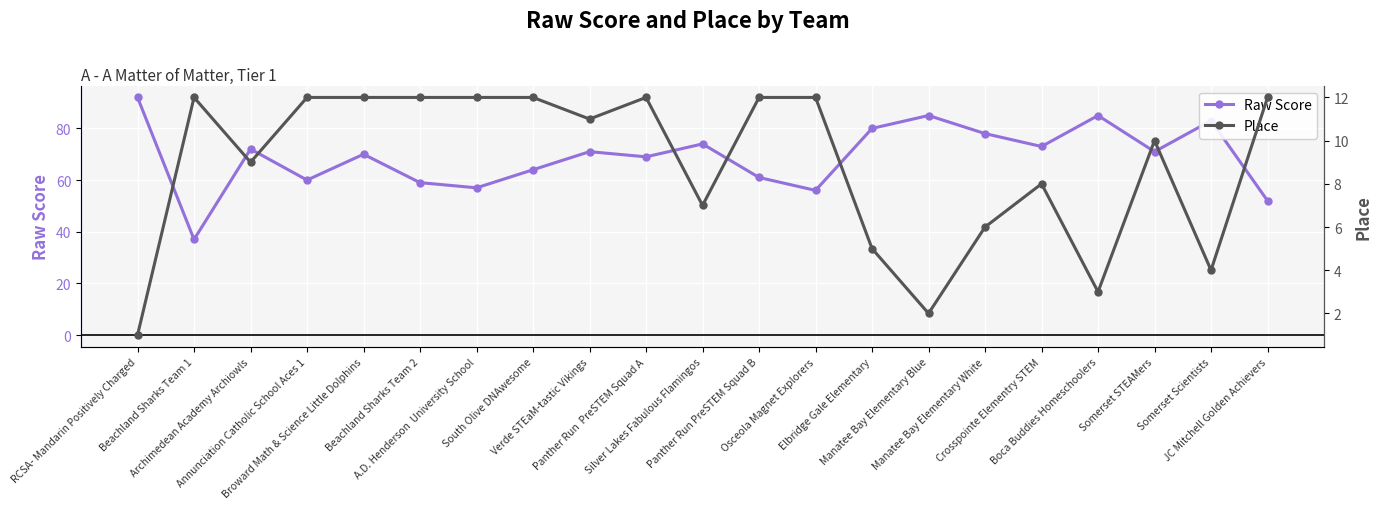

Reading left to right, extract all data points from this chart.

Raw Score: RCSA- Mandarin Positively Charged=92	Beachland Sharks Team 1=37	Archimedean Academy Archiowls=72	Annunciation Catholic School Aces 1=60	Broward Math & Science Little Dolphins=70	Beachland Sharks Team 2=59	A.D. Henderson  University School=57	South Olive DNAwesome=64	Verde STEaM-tastic Vikings=71	Panther Run  PreSTEM Squad A=69	Silver Lakes Fabulous Flamingos=74	Panther Run PreSTEM Squad B=61	Osceola Magnet Explorers=56	Elbridge Gale Elementary=80	Manatee Bay Elementary Blue=85	Manatee Bay Elementary White=78	Crosspointe Elementry STEM=73	Boca Buddies Homeschoolers=85	Somerset STEAMers=71	Somerset Scientists=83	JC Mitchell Golden Achievers=52
Place: RCSA- Mandarin Positively Charged=1	Beachland Sharks Team 1=12	Archimedean Academy Archiowls=9	Annunciation Catholic School Aces 1=12	Broward Math & Science Little Dolphins=12	Beachland Sharks Team 2=12	A.D. Henderson  University School=12	South Olive DNAwesome=12	Verde STEaM-tastic Vikings=11	Panther Run  PreSTEM Squad A=12	Silver Lakes Fabulous Flamingos=7	Panther Run PreSTEM Squad B=12	Osceola Magnet Explorers=12	Elbridge Gale Elementary=5	Manatee Bay Elementary Blue=2	Manatee Bay Elementary White=6	Crosspointe Elementry STEM=8	Boca Buddies Homeschoolers=3	Somerset STEAMers=10	Somerset Scientists=4	JC Mitchell Golden Achievers=12